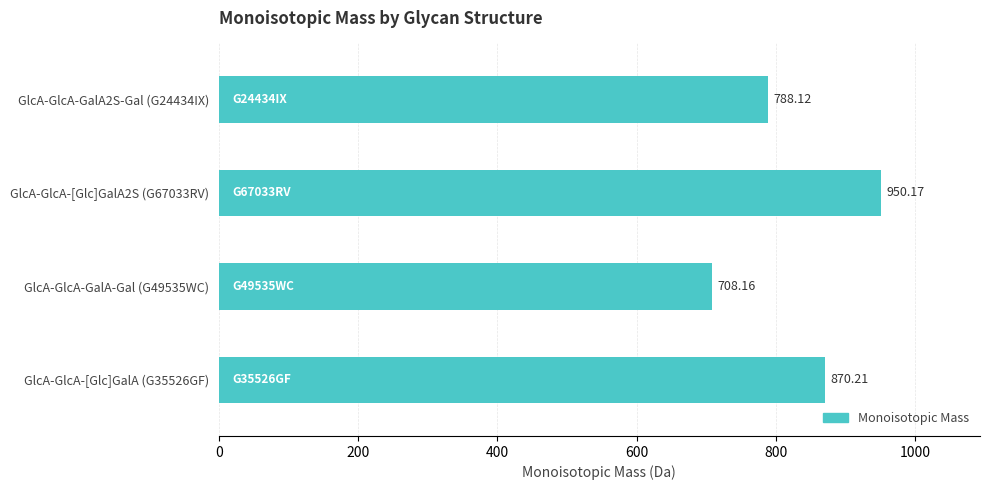

What is the average value?

829.2